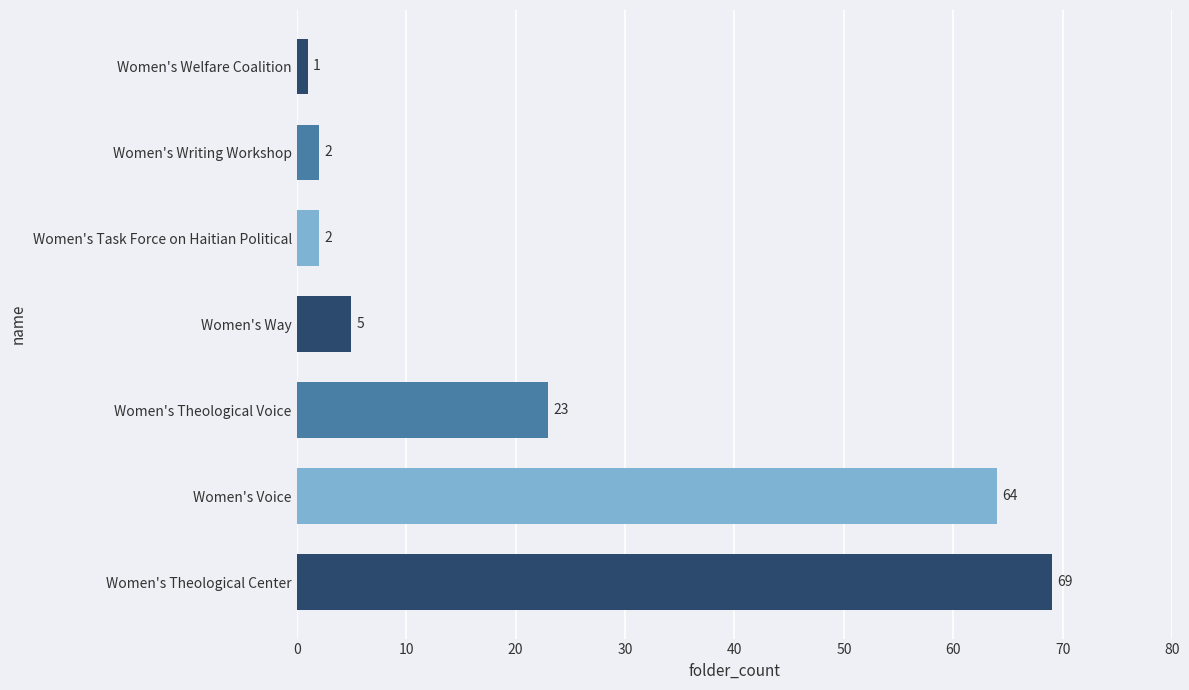

What is the smallest value displayed?

1